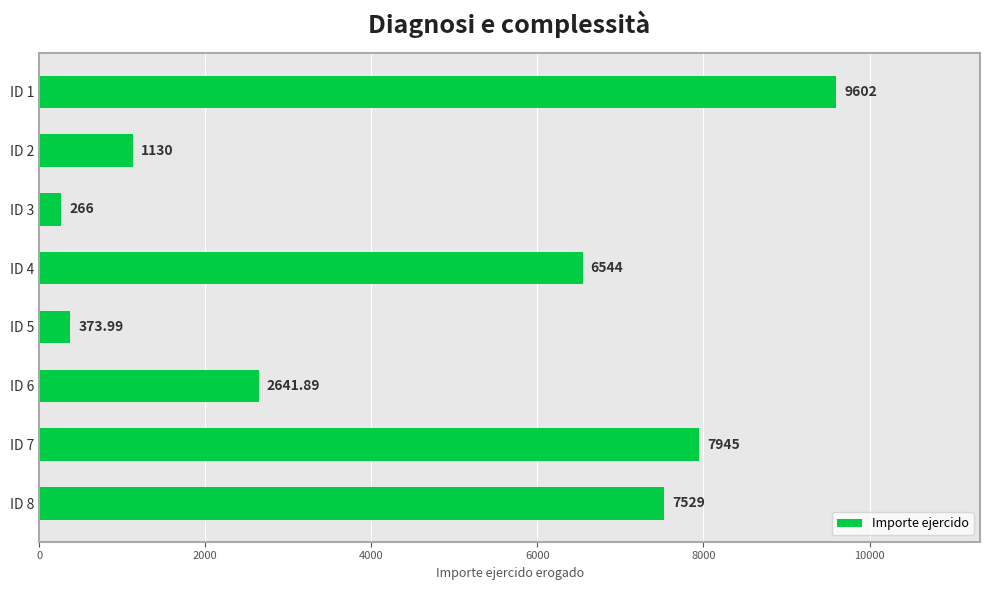

Rank the categories by value from highest to lowest.

ID 1, ID 7, ID 8, ID 4, ID 6, ID 2, ID 5, ID 3